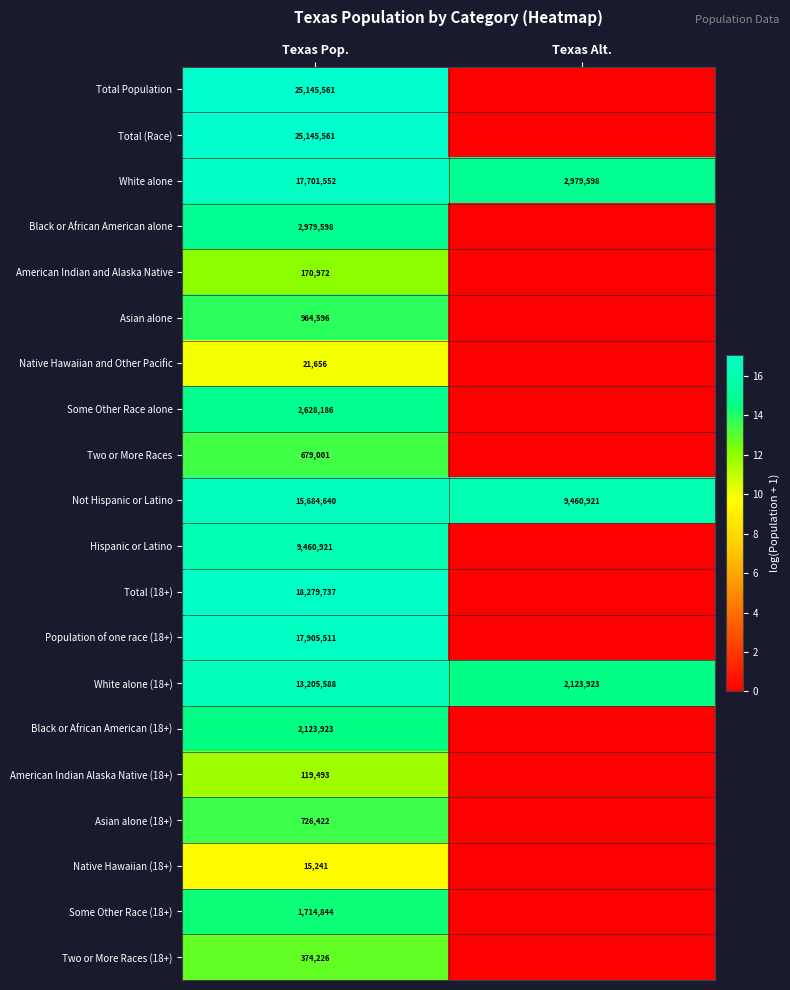

At how many categories does at least one series exceed 13?

2